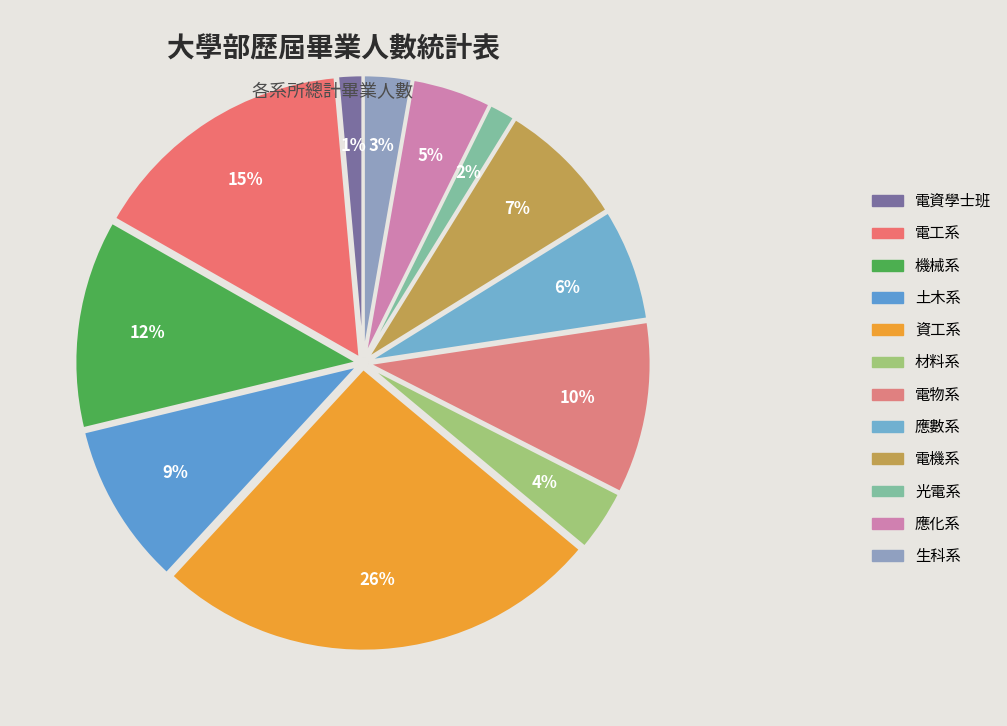

Count the number of slices in the pie.

12